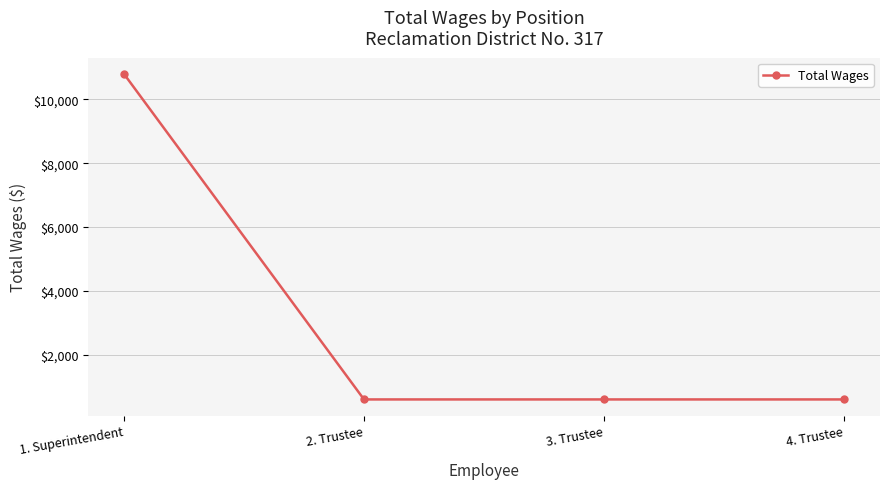

Count the values in the range 600 to 10800.

4